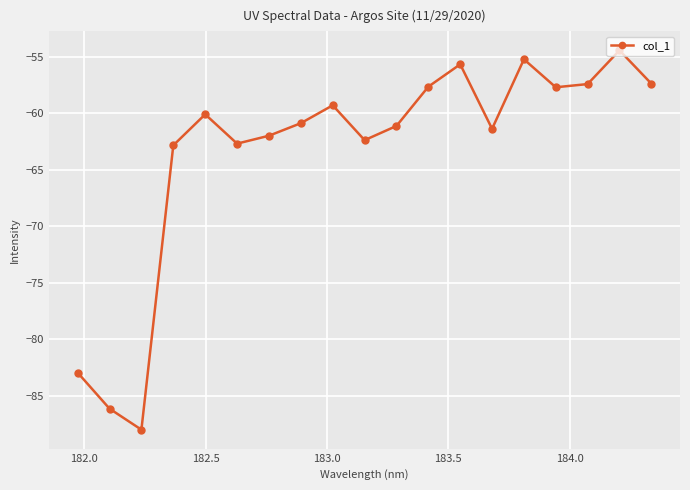

Does the chart have visible grid lines?

Yes